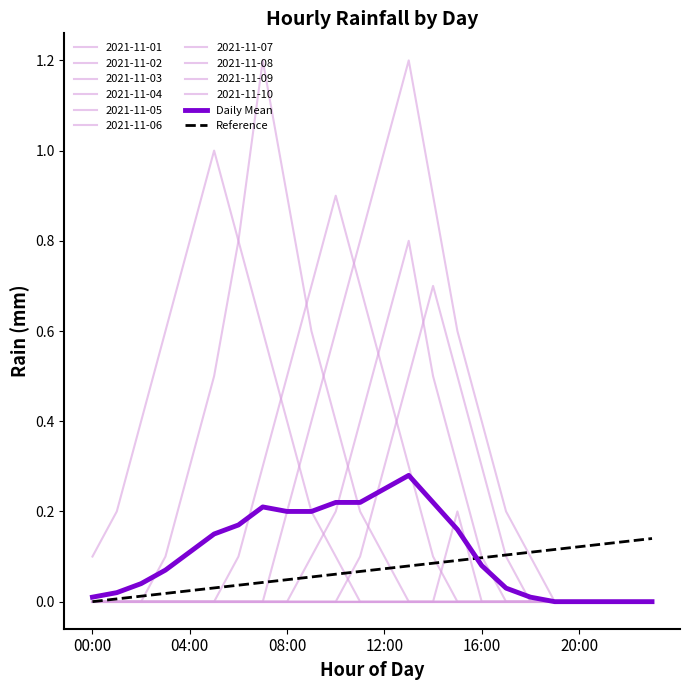

Reading left to right, list all the values displayed in this chart.

Daily Mean: 0.0	0.0	0.0	0.1	0.1	0.1	0.2	0.2	0.2	0.2	0.2	0.2	0.2	0.3	0.2	0.2	0.1	0.0	0.0	0.0	0.0	0.0	0.0	0.0
Reference: 0.0	0.0	0.0	0.0	0.0	0.0	0.0	0.0	0.0	0.1	0.1	0.1	0.1	0.1	0.1	0.1	0.1	0.1	0.1	0.1	0.1	0.1	0.1	0.1